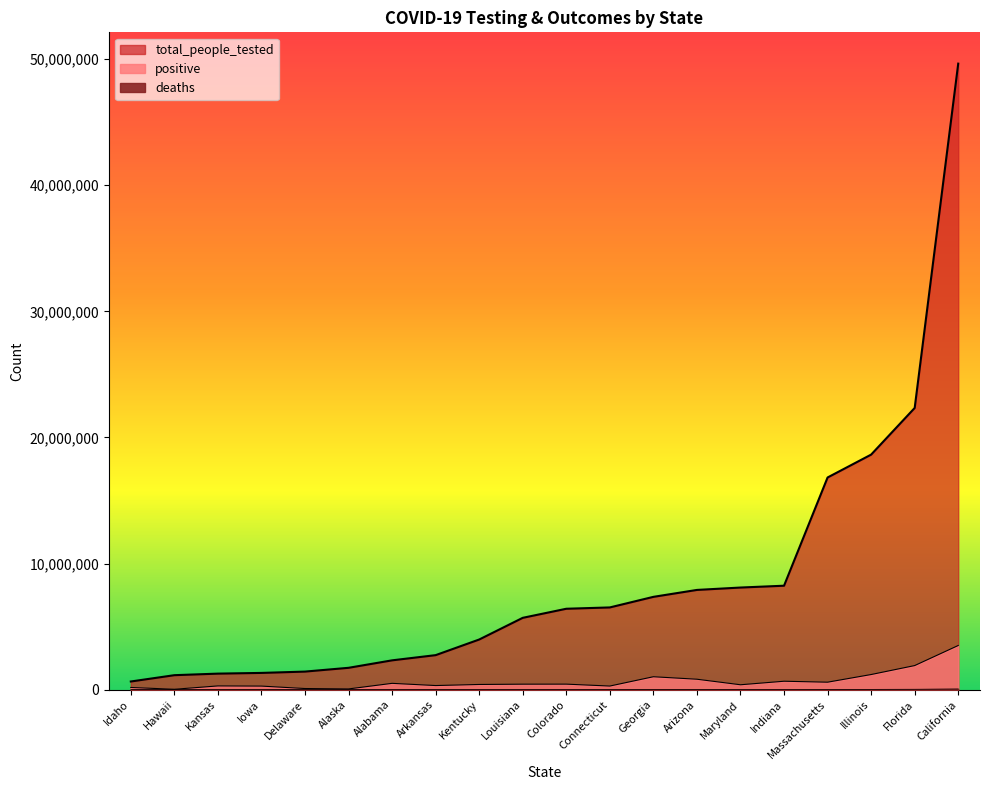

How many series are shown in this chart?

3